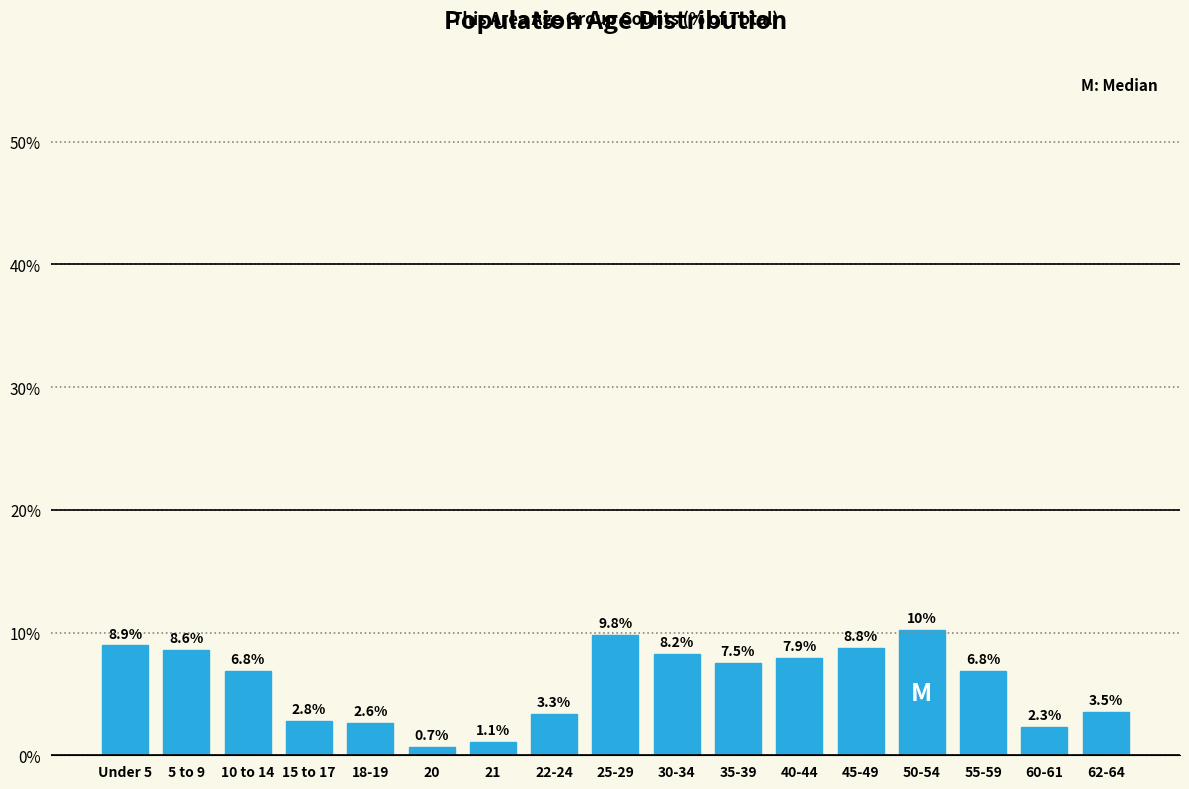

Reading left to right, extract all data points from this chart.

Under 5=8.9	5 to 9=8.6	10 to 14=6.8	15 to 17=2.8	18-19=2.6	20=0.7	21=1.1	22-24=3.3	25-29=9.8	30-34=8.2	35-39=7.5	40-44=7.9	45-49=8.8	50-54=10.2	55-59=6.8	60-61=2.3	62-64=3.5